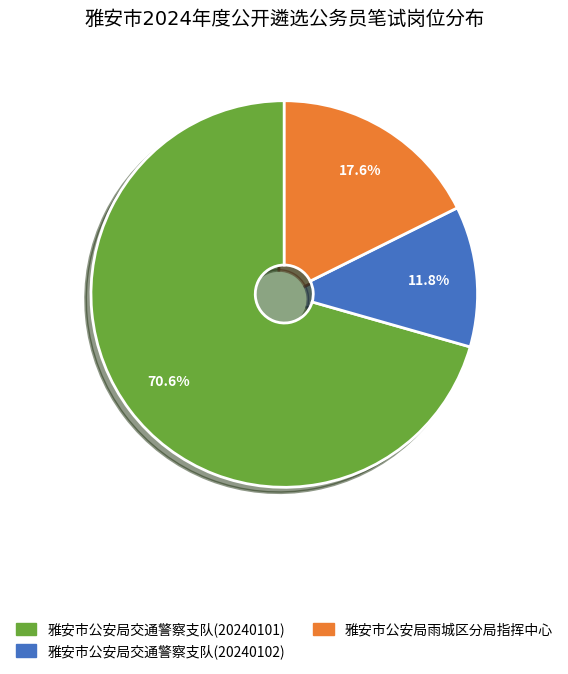

True or false: 雅安市公安局交通警察支队(20240102) accounts for 12% of the total.

True